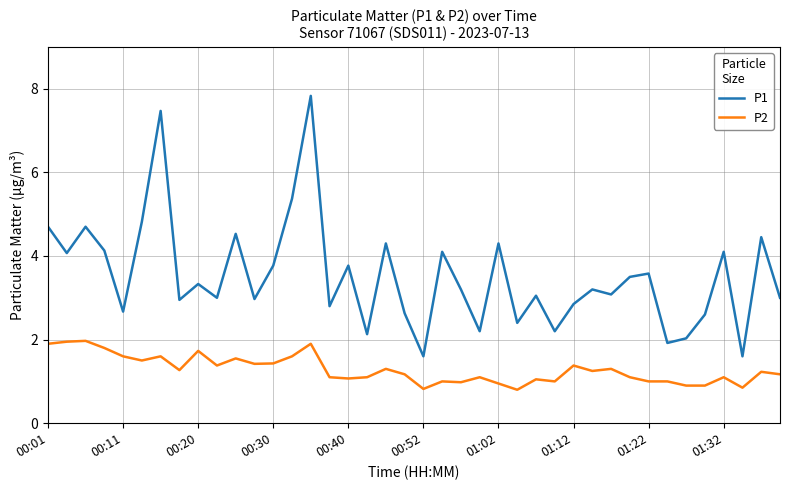

List the series in order of their overall mean, lowest first.

P2, P1